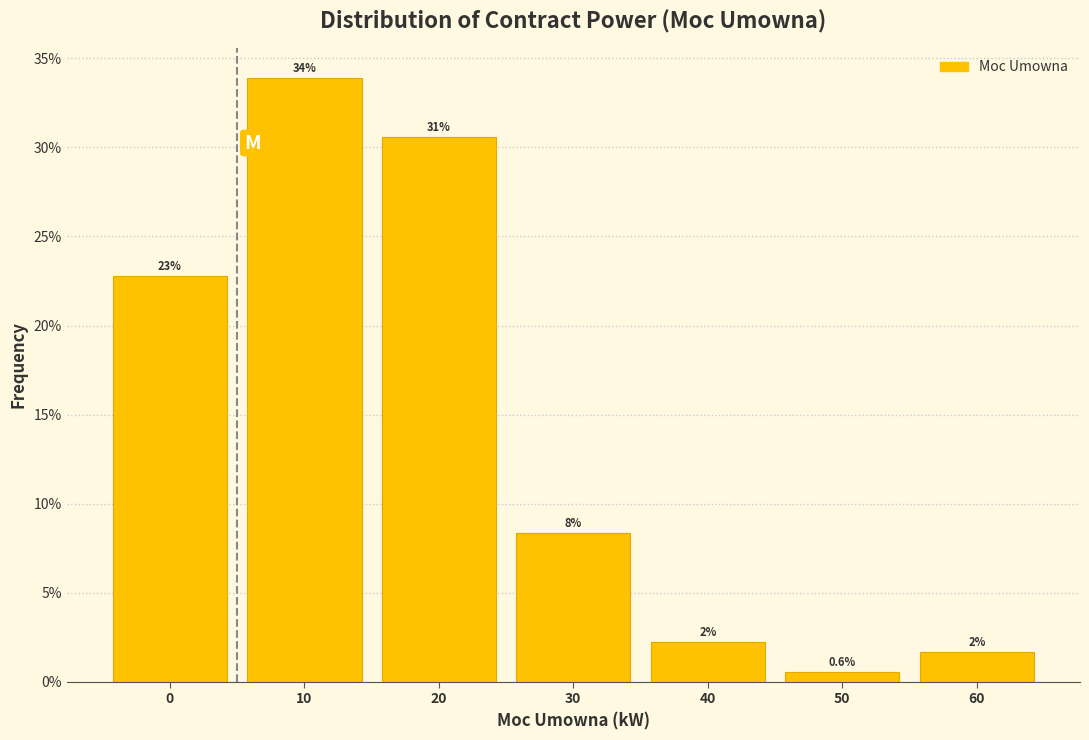

Does the chart contain any negative values?

No